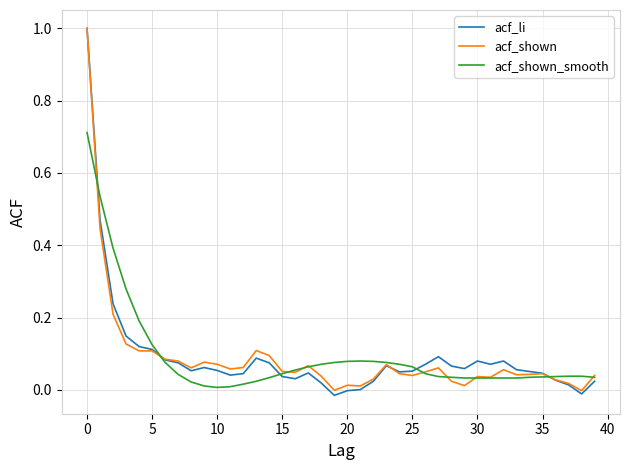

What is the greatest value displayed?

1.0